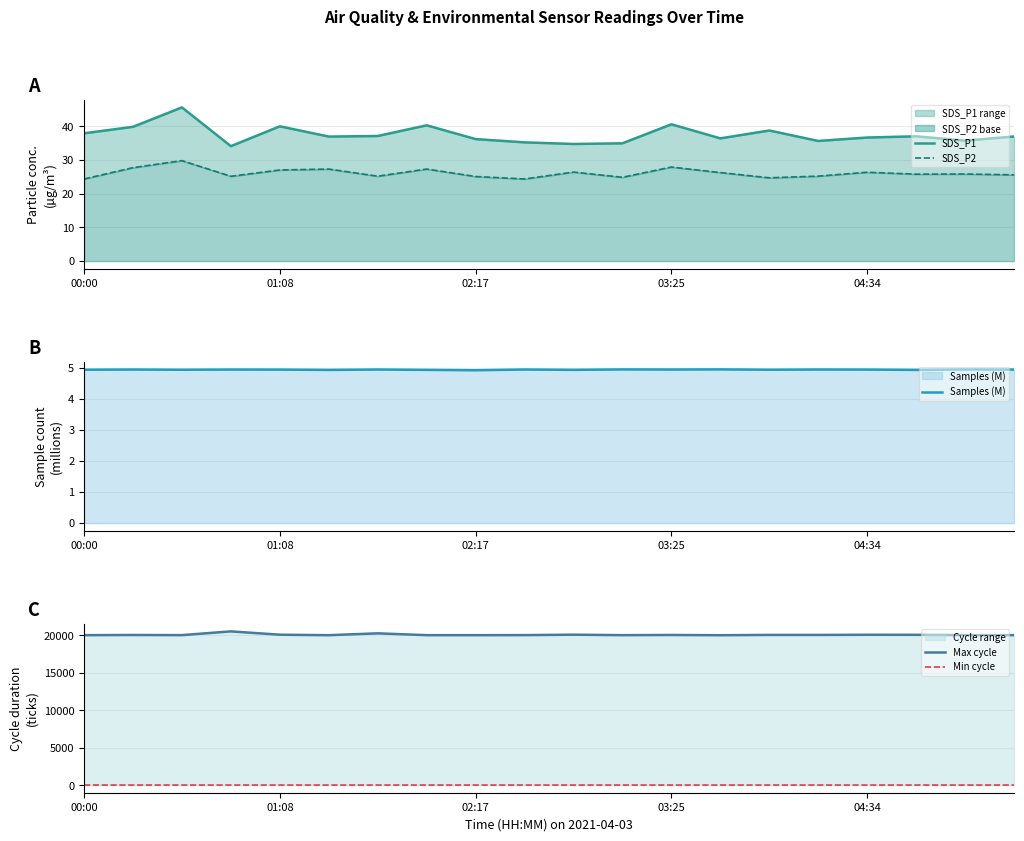

Reading left to right, extract all data points from this chart.

SDS_P1: 38.0	39.9	45.7	34.1	40.0	37.0	37.2	40.4	36.2	35.3	34.8	35.0	40.6	36.5	38.8	35.7	36.7	37.1	35.8	37.0
SDS_P2: 24.4	27.8	29.9	25.2	27.1	27.4	25.2	27.4	25.1	24.4	26.4	24.9	27.9	26.3	24.8	25.2	26.4	25.8	25.9	25.6
Samples (M): 4.9	4.9	4.9	4.9	4.9	4.9	4.9	4.9	4.9	4.9	4.9	5.0	4.9	5.0	4.9	4.9	4.9	4.9	5.0	4.9
Max cycle: 20032.0	20055.0	20035.0	20535.0	20090.0	20028.0	20273.0	20031.0	20031.0	20039.0	20094.0	20032.0	20055.0	20024.0	20063.0	20062.0	20082.0	20078.0	20035.0	20035.0
Min cycle: 29.0	29.0	28.0	28.0	28.0	28.0	28.0	28.0	29.0	28.0	28.0	28.0	28.0	28.0	28.0	28.0	28.0	28.0	28.0	28.0